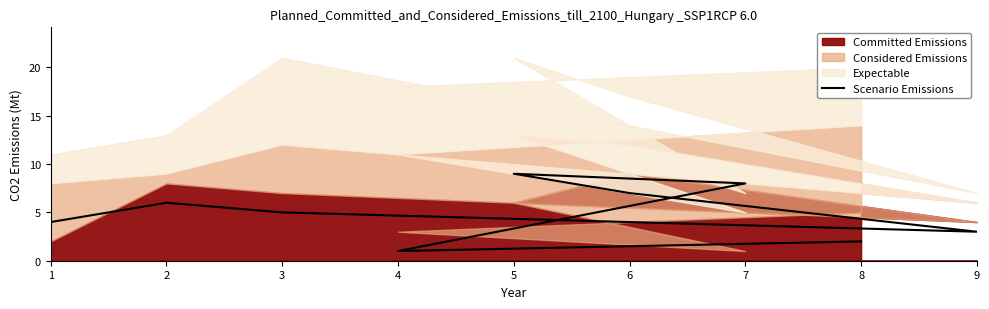

What is the difference between the second highest and minimum values?

7